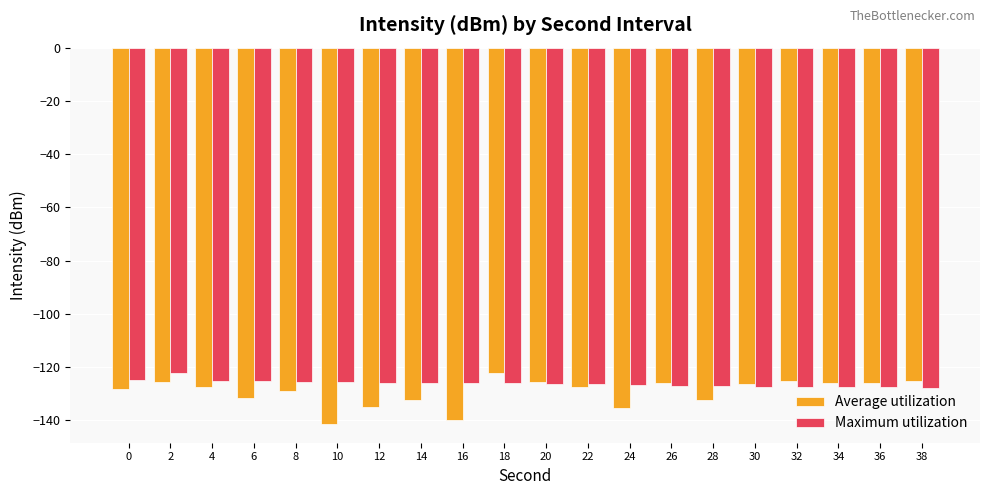

What is the difference between the maximum and minimum values in the Average utilization series?

19.2